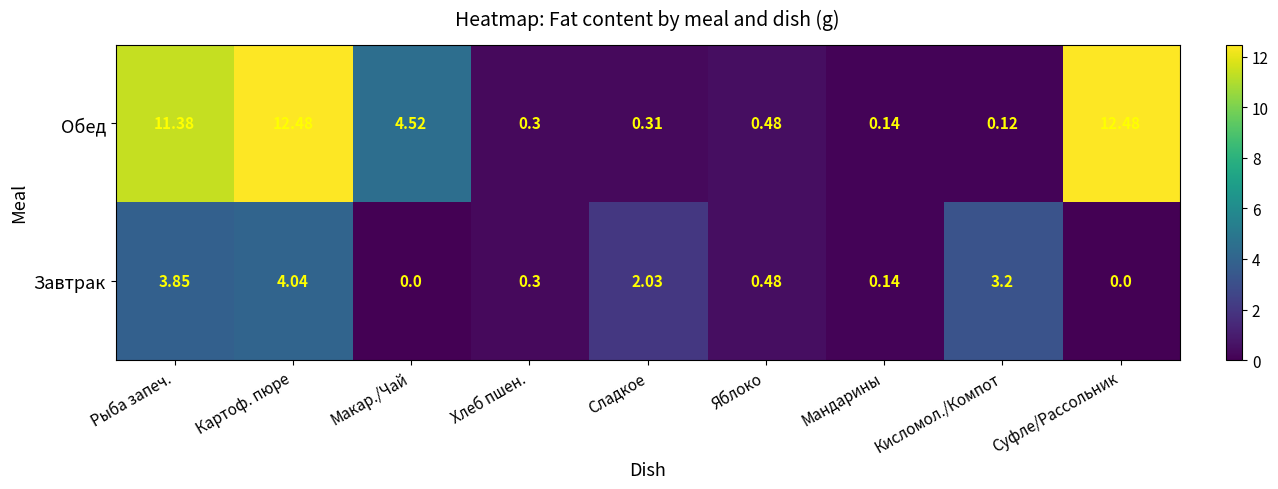

At which label is Завтрак closest to 2?

Сладкое